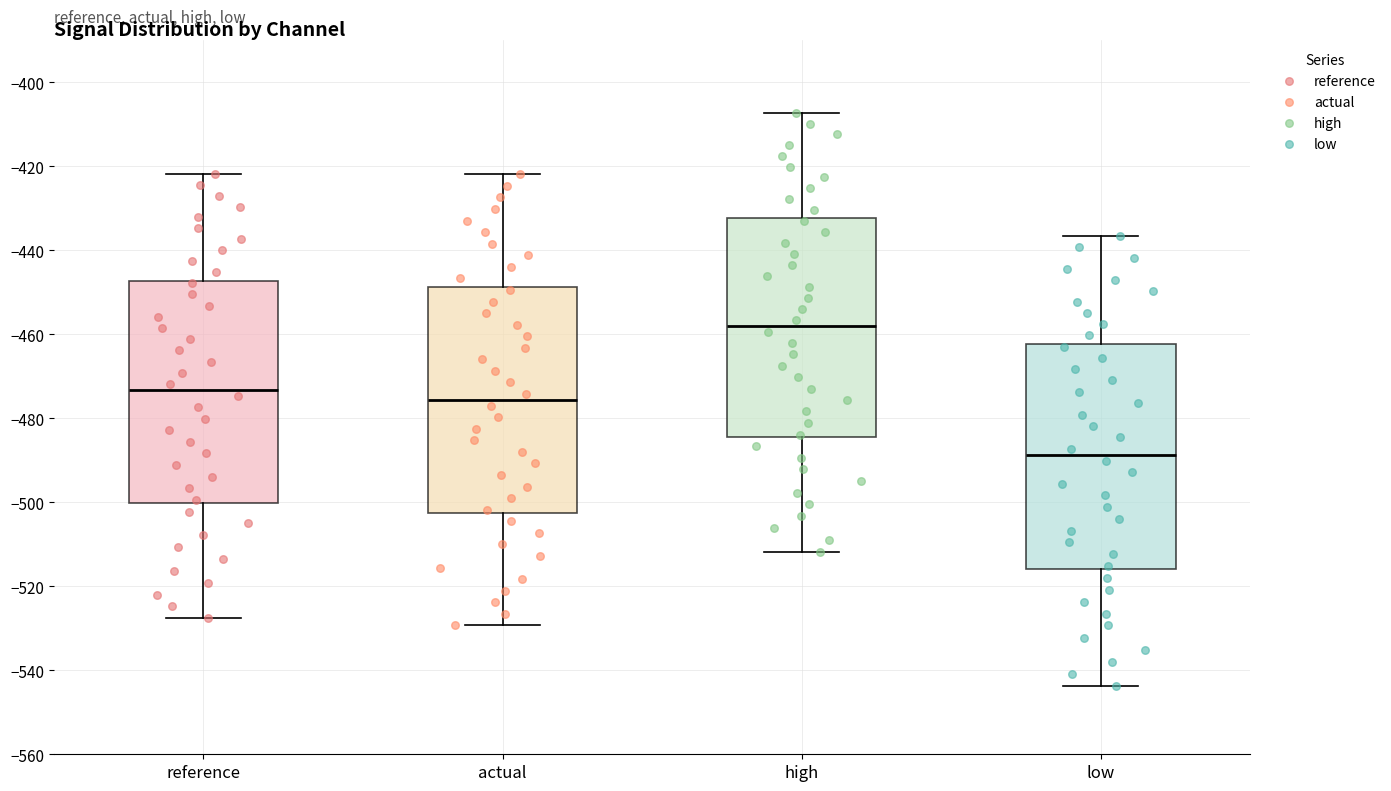

Which box has the highest median line?

high